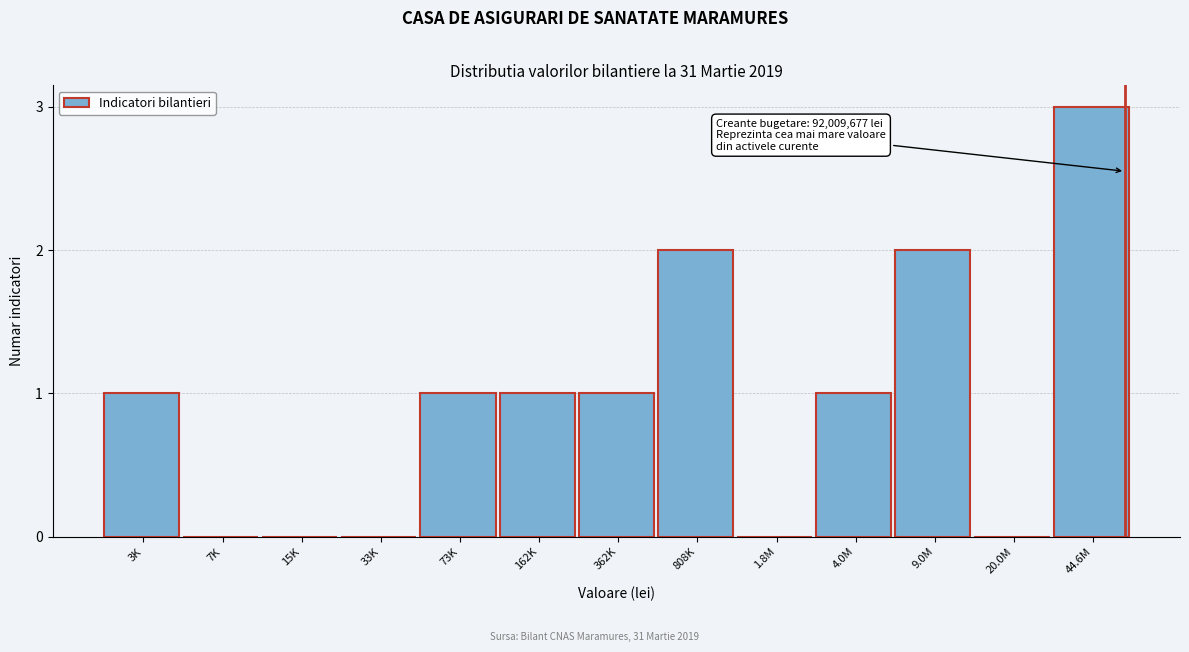

Reading left to right, list all the values displayed in this chart.

3K=1	7K=0	15K=0	33K=0	73K=1	162K=1	362K=1	808K=2	1.8M=0	4.0M=1	9.0M=2	20.0M=0	44.6M=3